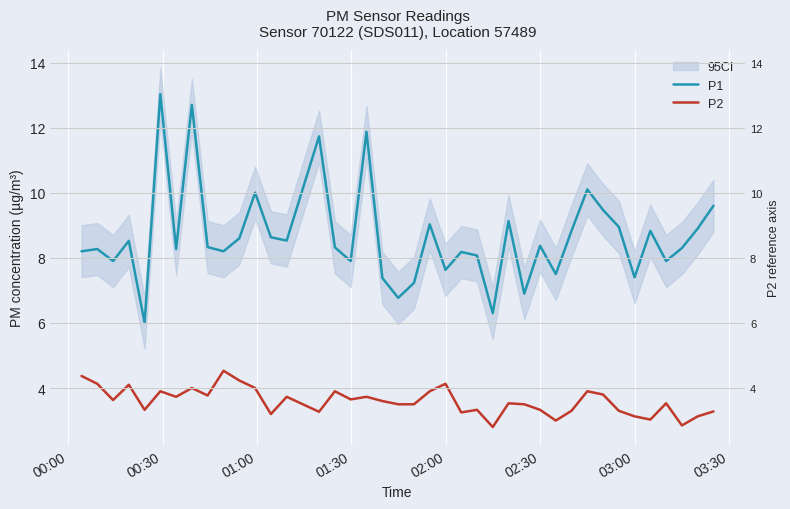

True or false: P1 and P2 intersect in this chart.

False